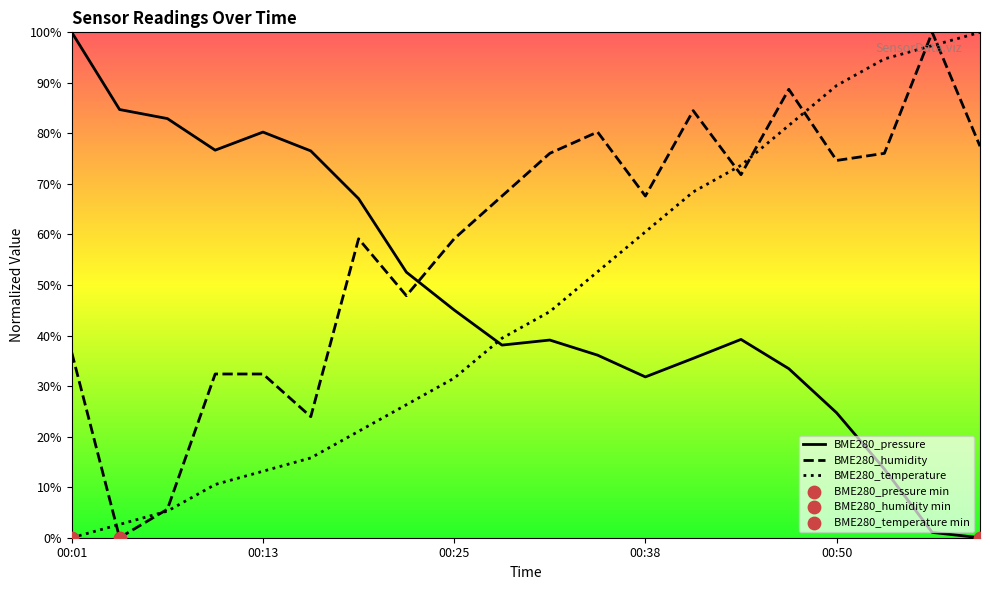

At how many categories does at least one series exceed 52?

20